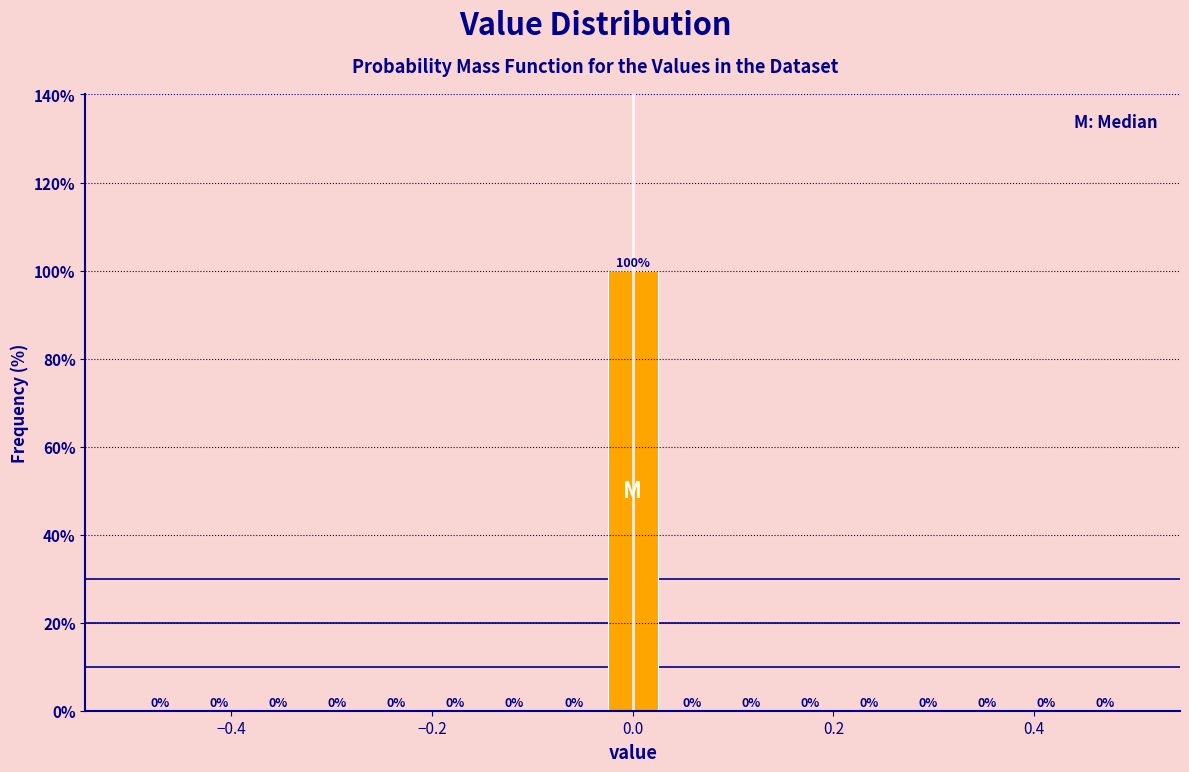

Around what value on the x-axis is the tallest bar? Give the approximate position of its centre, as read against the axis.

0.00